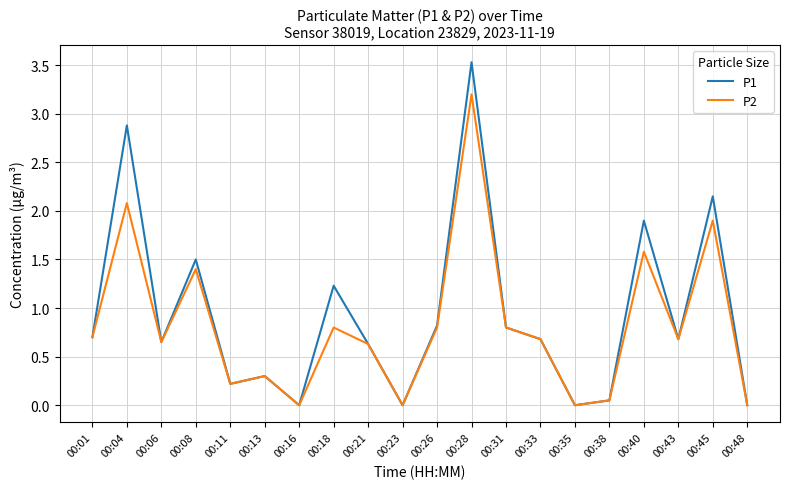

At which category does P2 reach its first local valley?

00:06